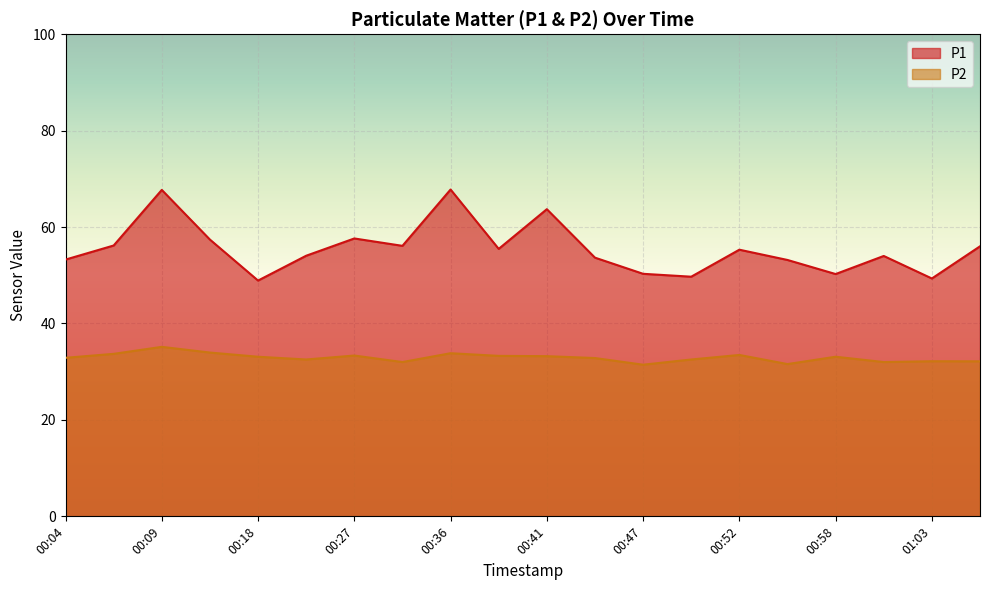

Which category has the lowest value in the P2 series?

00:47